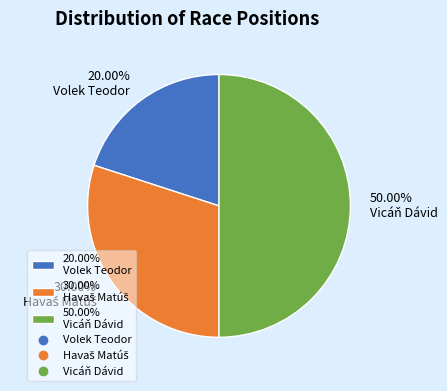

Between 50.00% Vicáň Dávid and 20.00% Volek Teodor, which is larger?

50.00% Vicáň Dávid